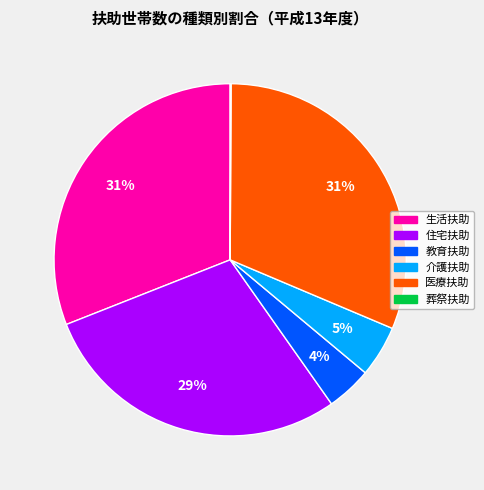

Combined, do 生活扶助 and 住宅扶助 account for over 50%?

Yes